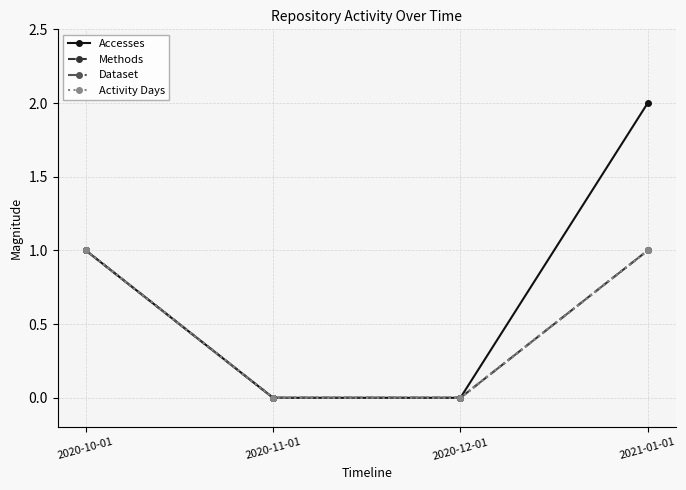

Does the chart display data point markers on the line(s)?

Yes